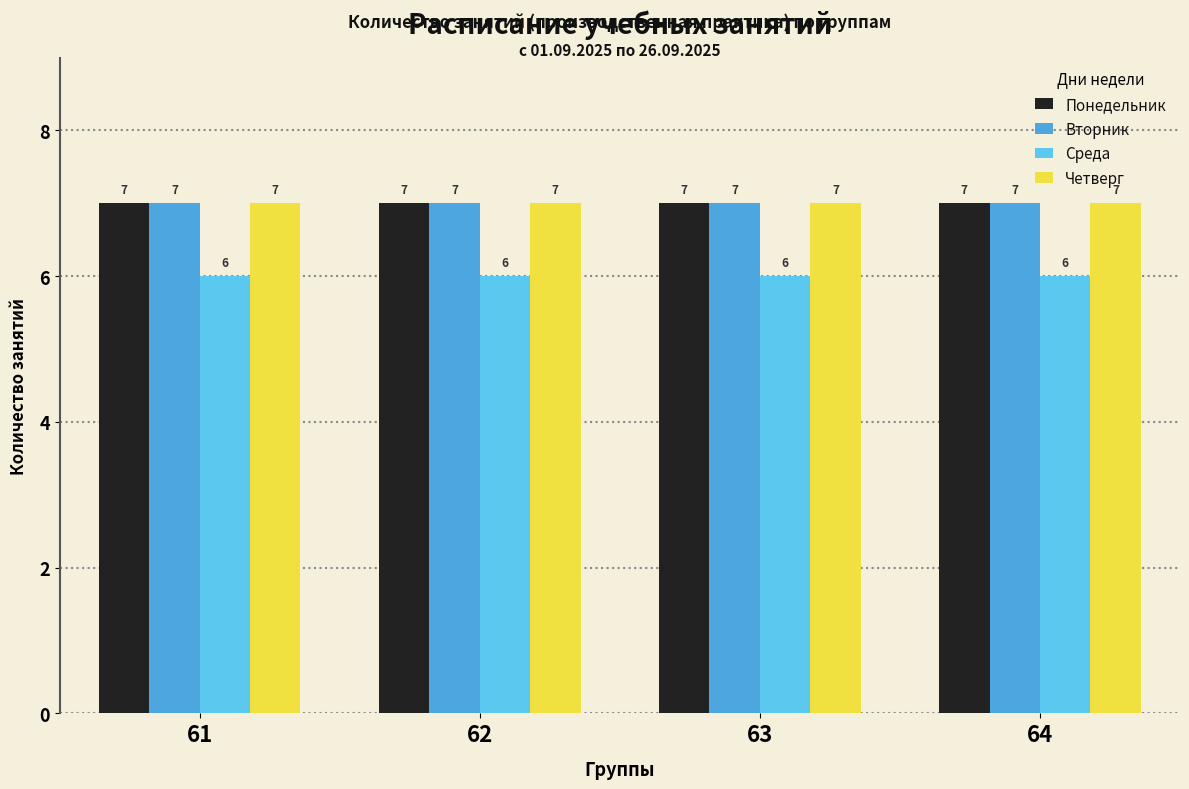

The Понедельник series shows 7 at 61. True or false?

True